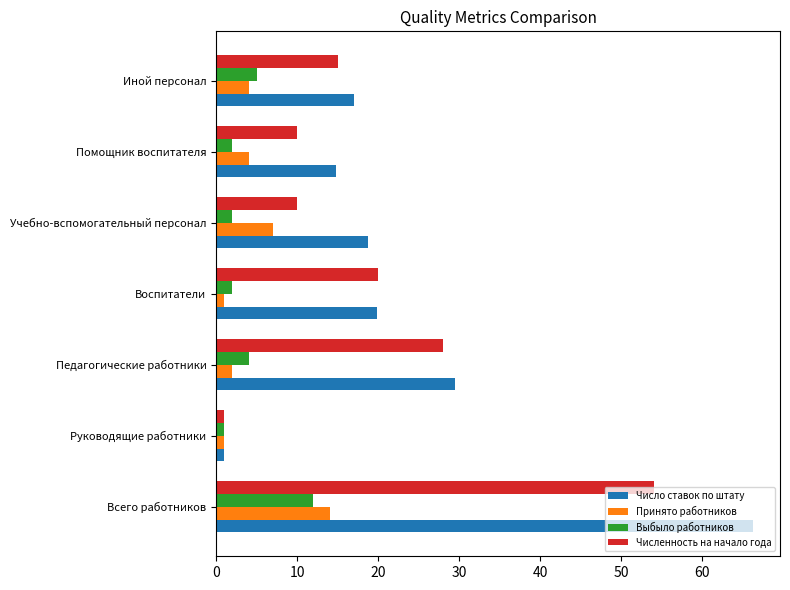

At which category does the chart reach its peak across all series?

Всего работников